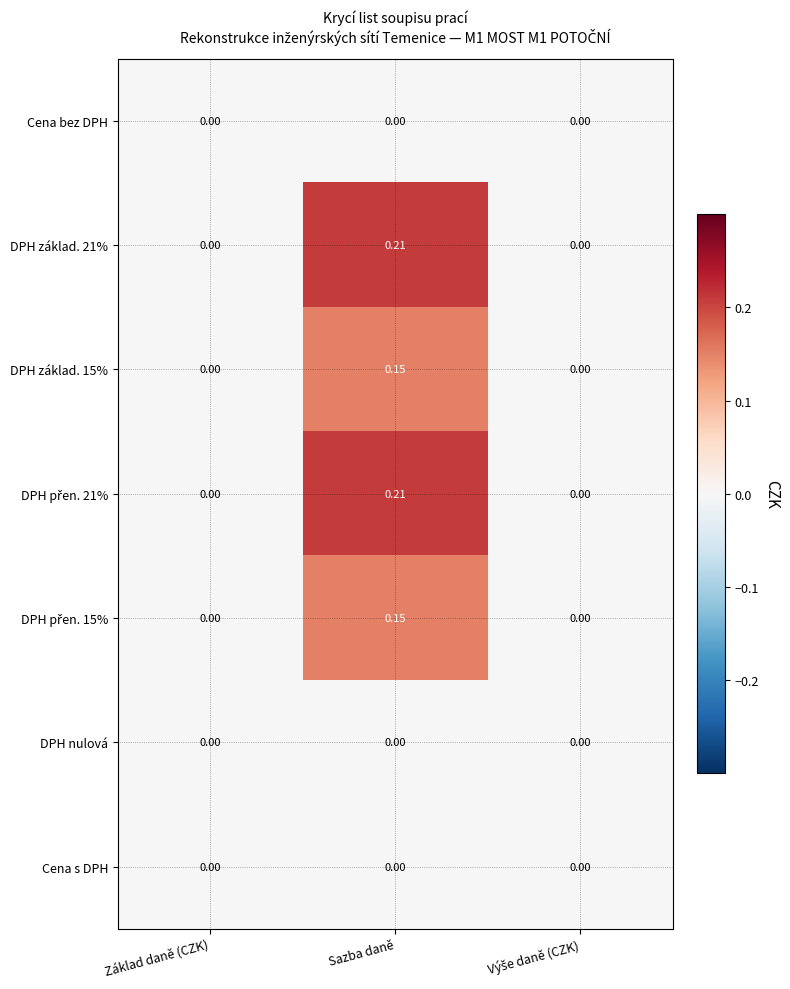

At which category is the sum across all series the highest?

Sazba daně